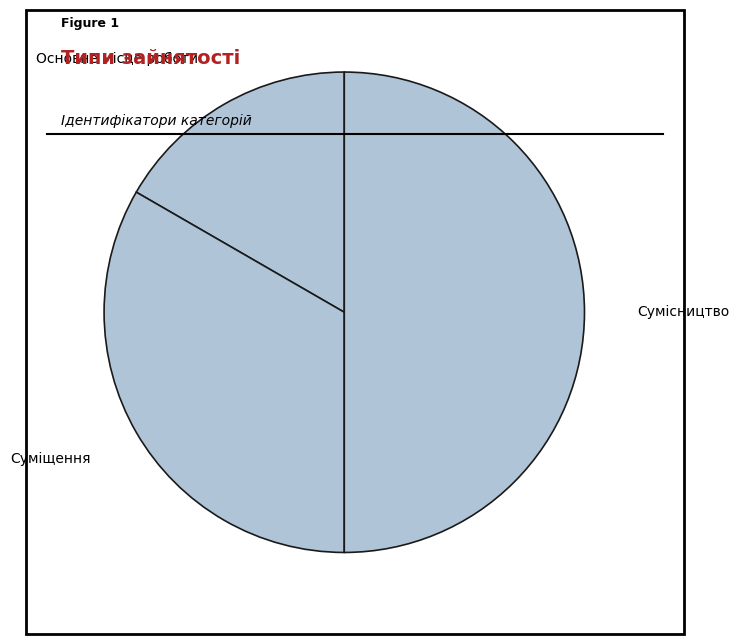

What is the smallest slice in the pie chart?

Основне місце роботи